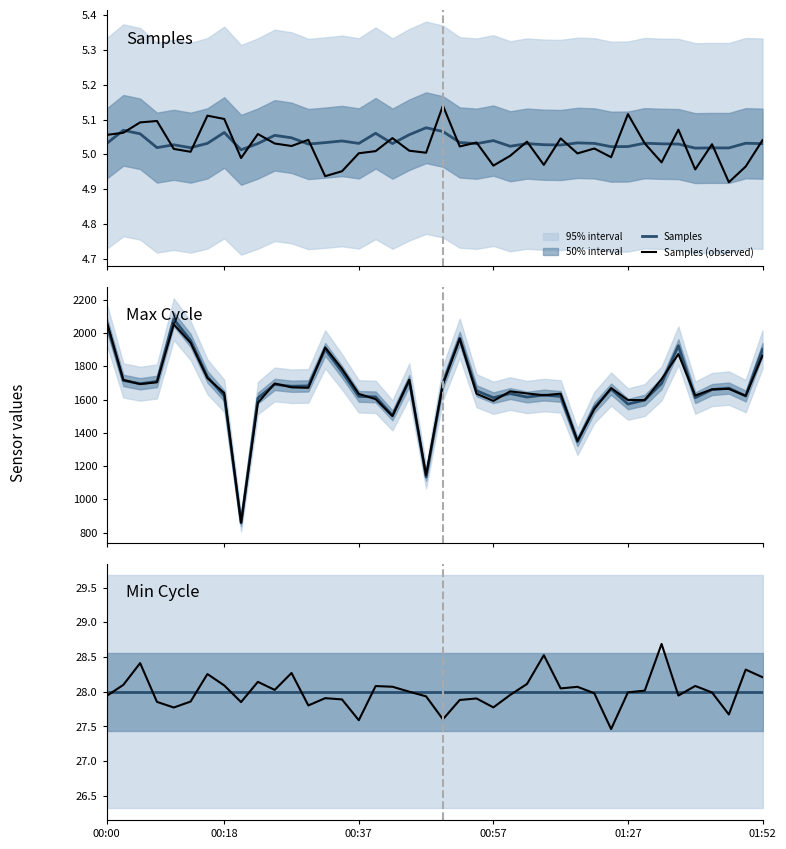

What is the greatest value displayed?

2083.0